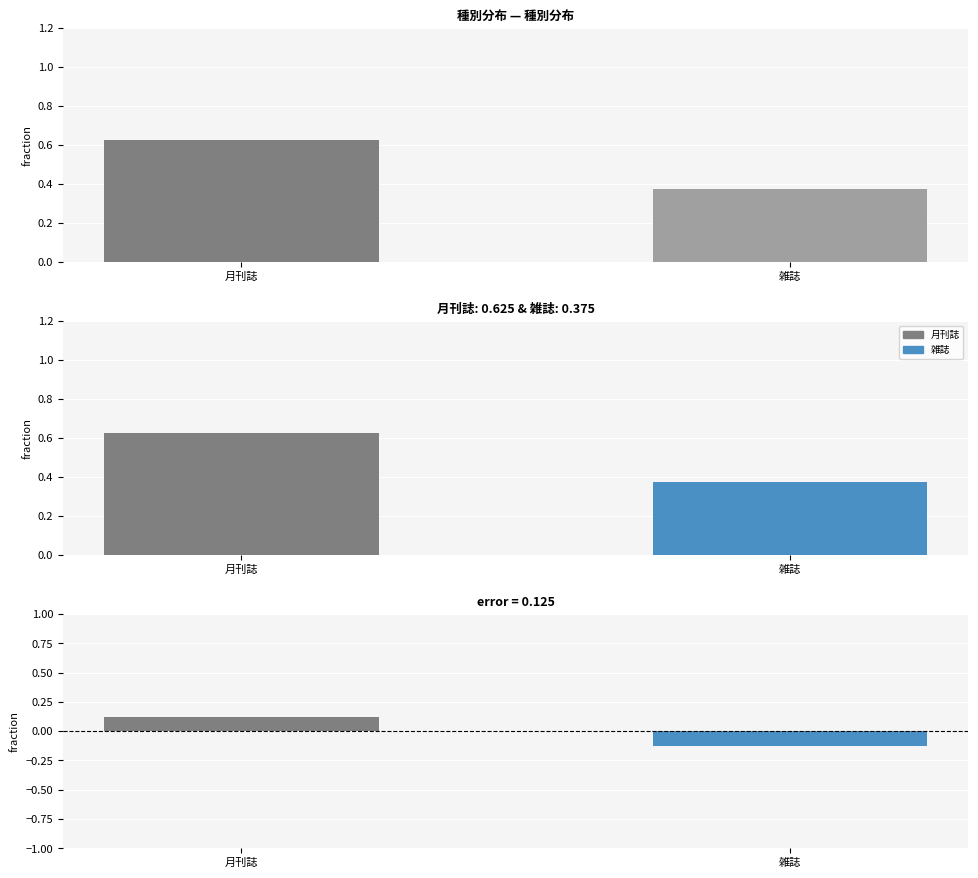

What is the difference between the maximum and minimum values?

0.2